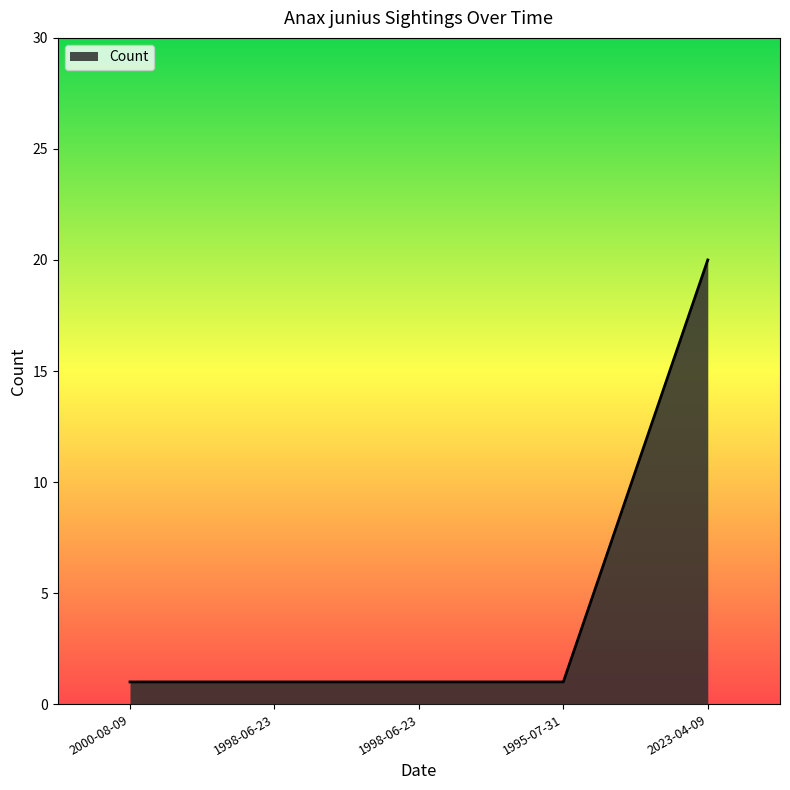

Reading left to right, list all the values displayed in this chart.

2000-08-09=1	1998-06-23=1	1998-06-23=1	1995-07-31=1	2023-04-09=20